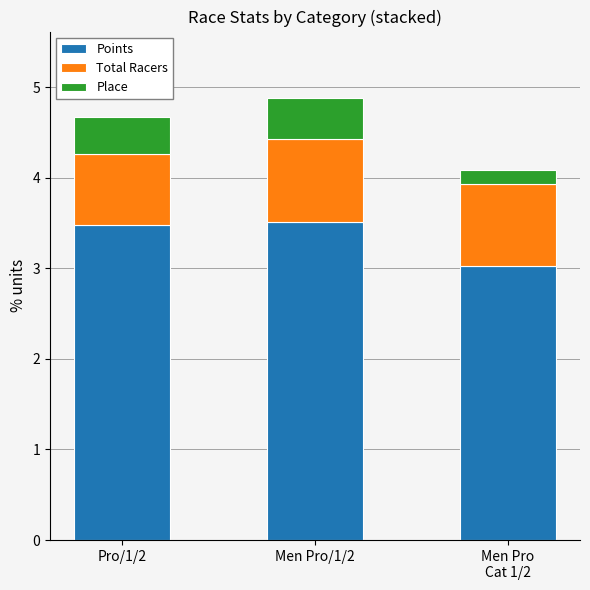

What is the difference between the second highest and minimum values in the Points series?

0.5